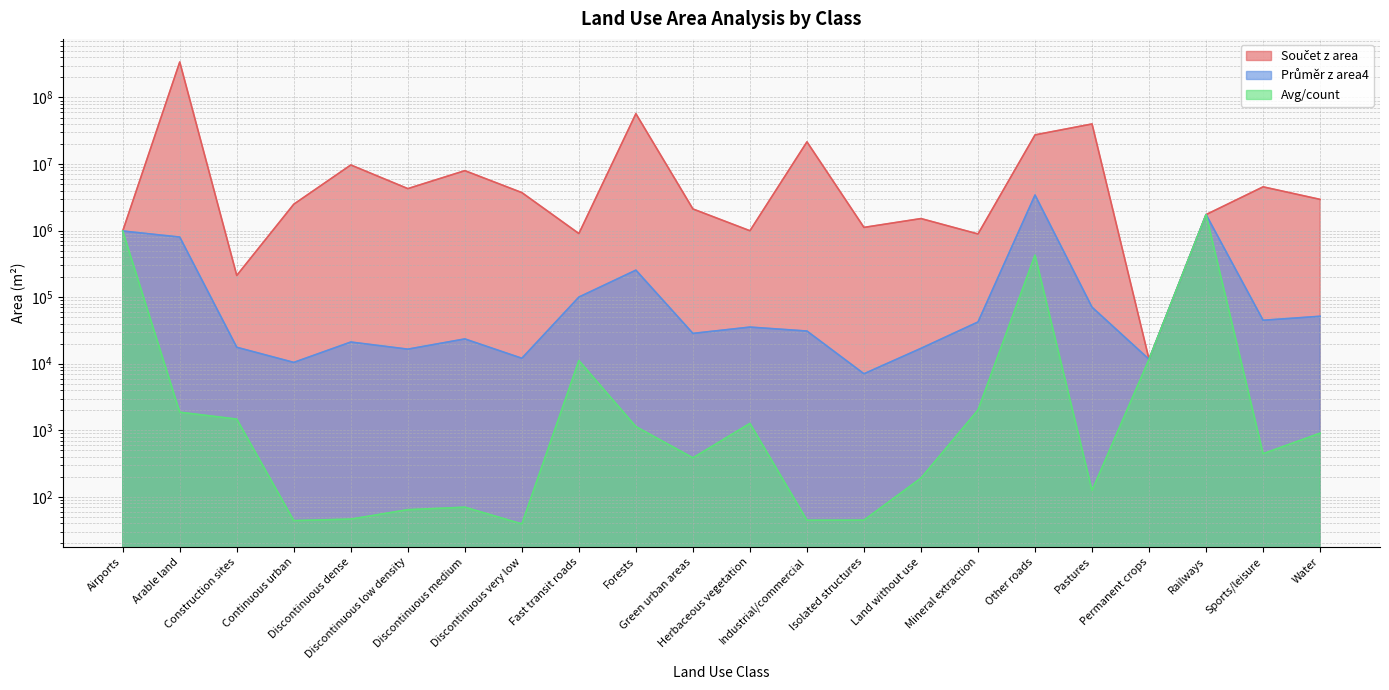

Where is the first local minimum for Průměr z area4?

Continuous urban